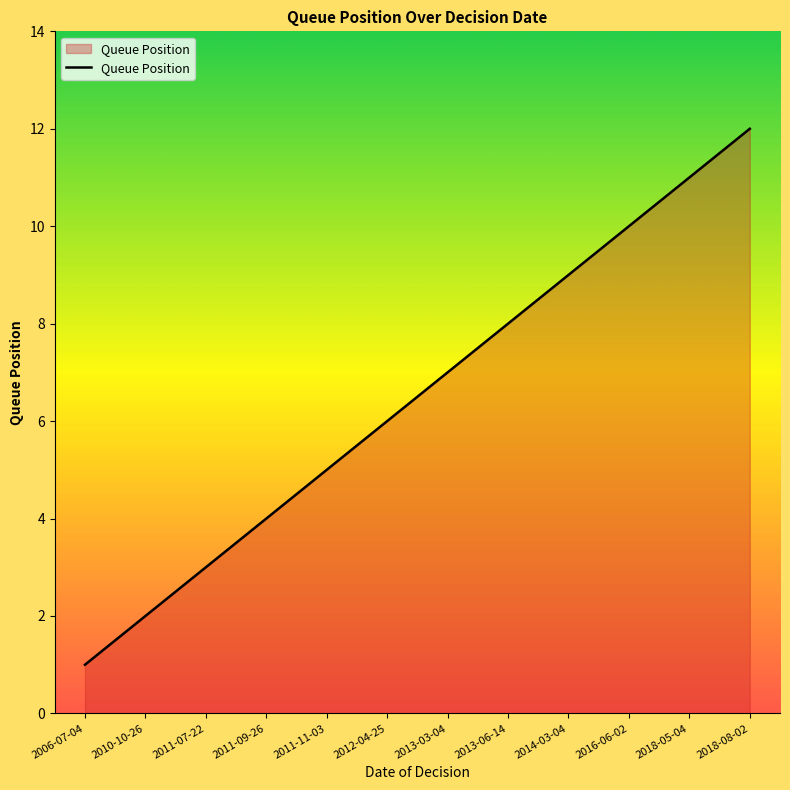

How many lines are shown in the chart?

1